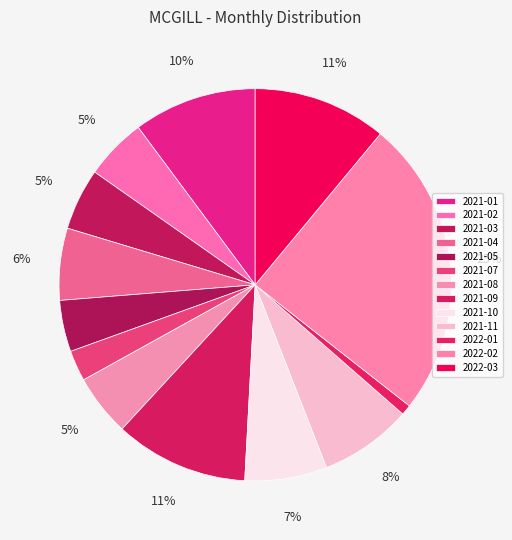

Count the number of slices in the pie.

13